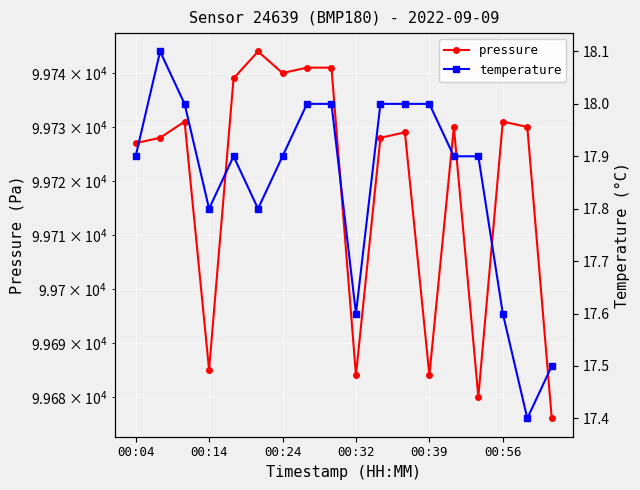

Rank the series by their maximum value, from lowest to highest.

temperature, pressure